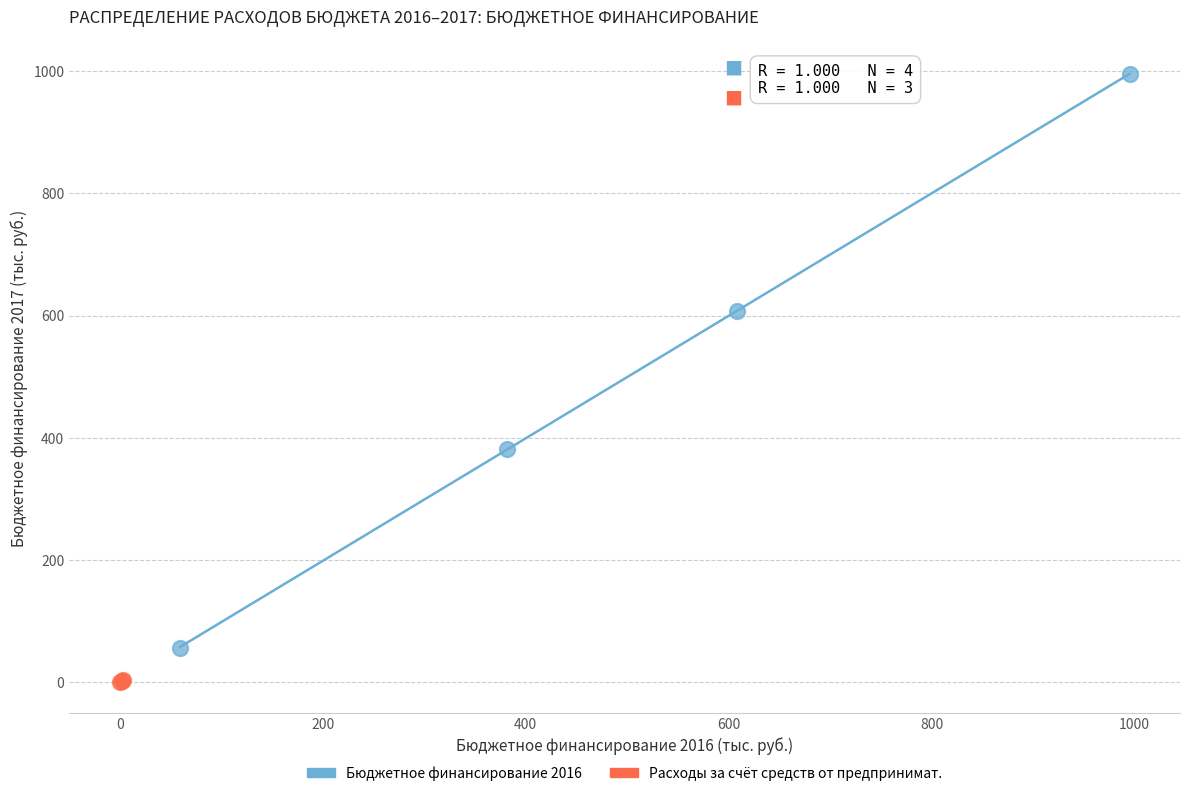

Which series reaches the maximum Y coordinate?

Бюджетное финансирование 2016